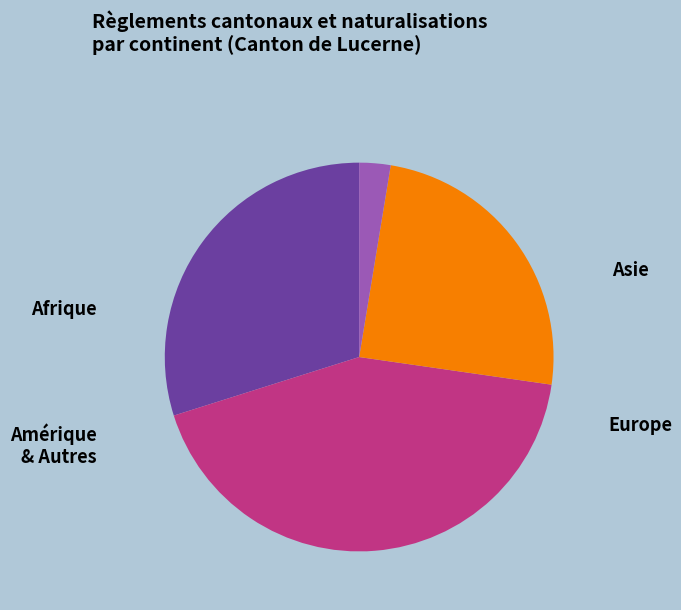

What portion of the pie excludes Amérique & Autres?

70.1%